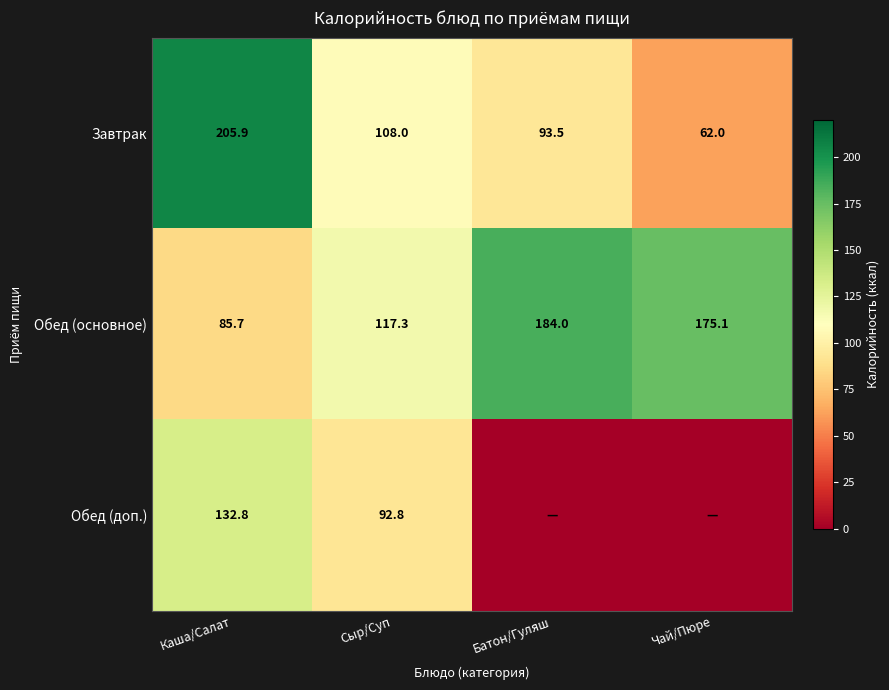

What is the difference between the Завтрак values at Каша/Салат and Батон/Гуляш?

112.4